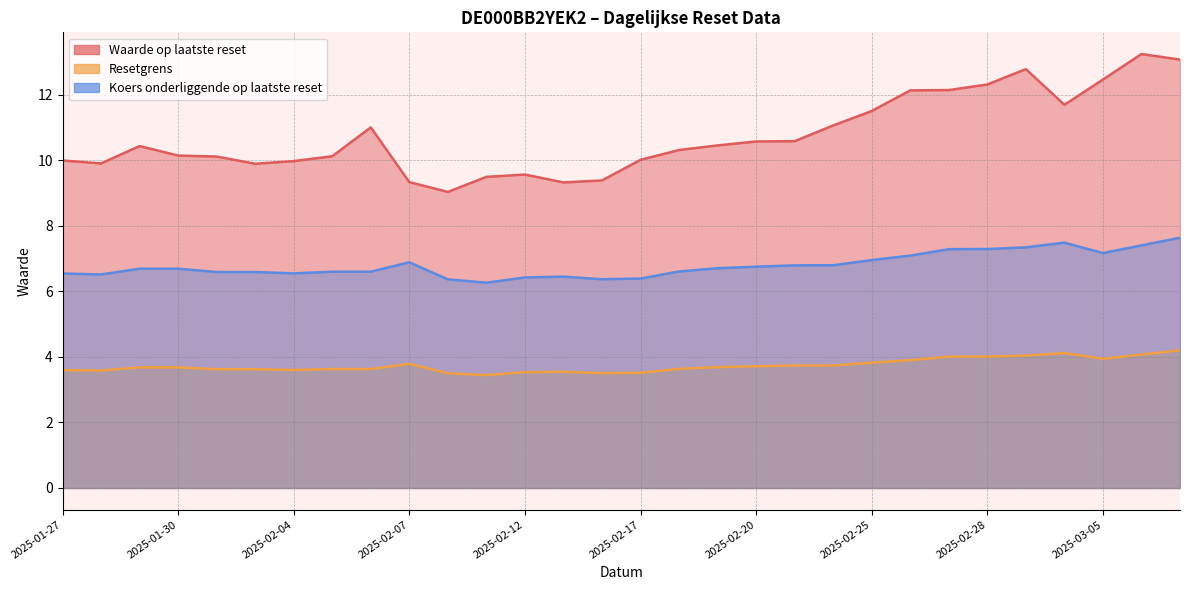

What is the sum of all Waarde op laatste reset values?

322.3